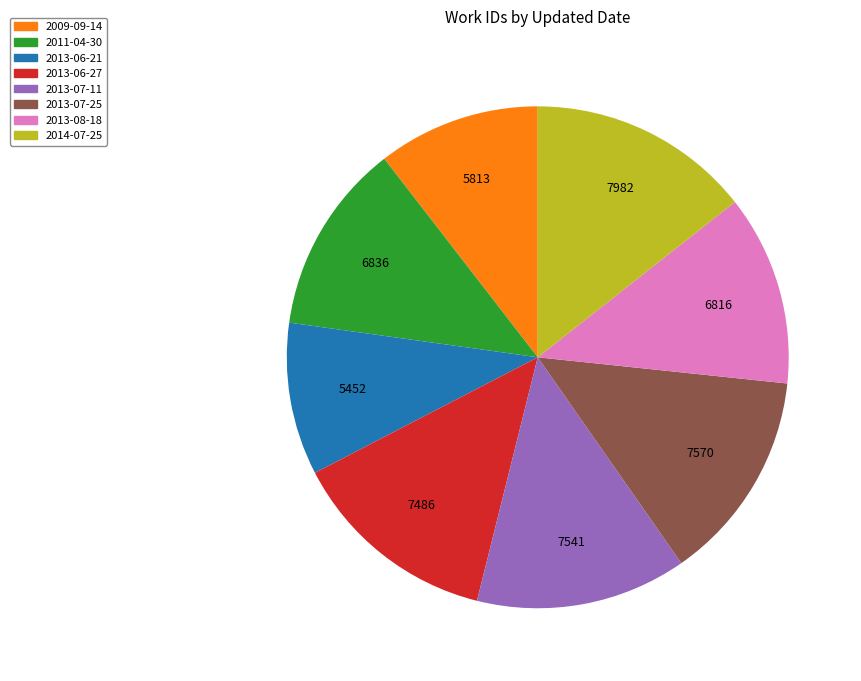

How many slices are in this pie chart?

8